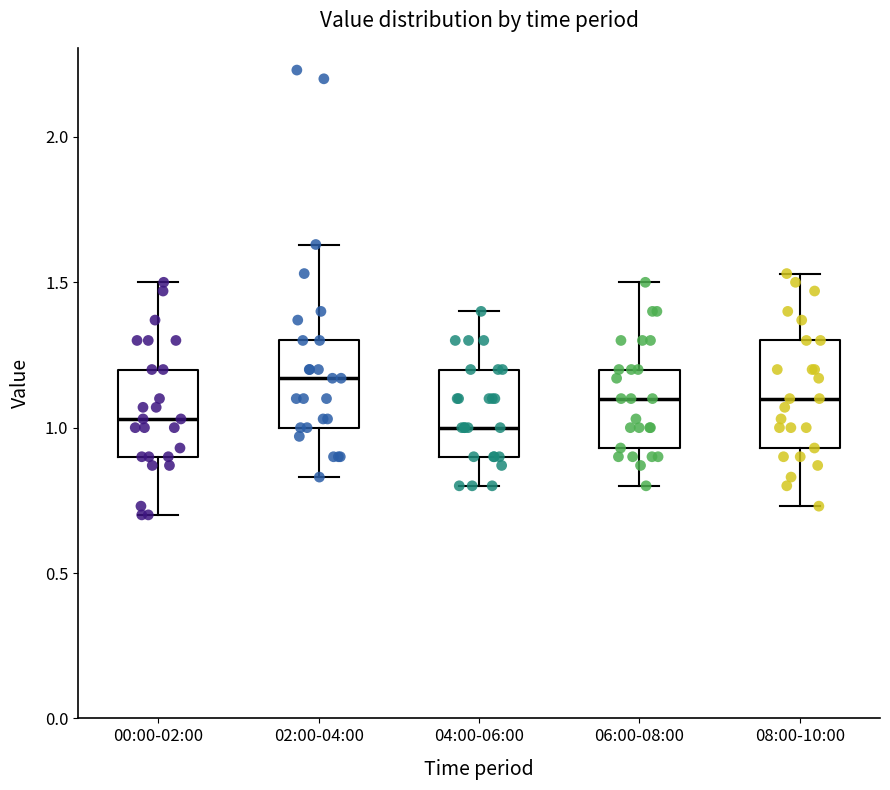

Where is the lower edge of the box for 02:00-04:00 on the y-axis? The values are not printed on the chart, so give them approximately, as read against the axis.

1.00